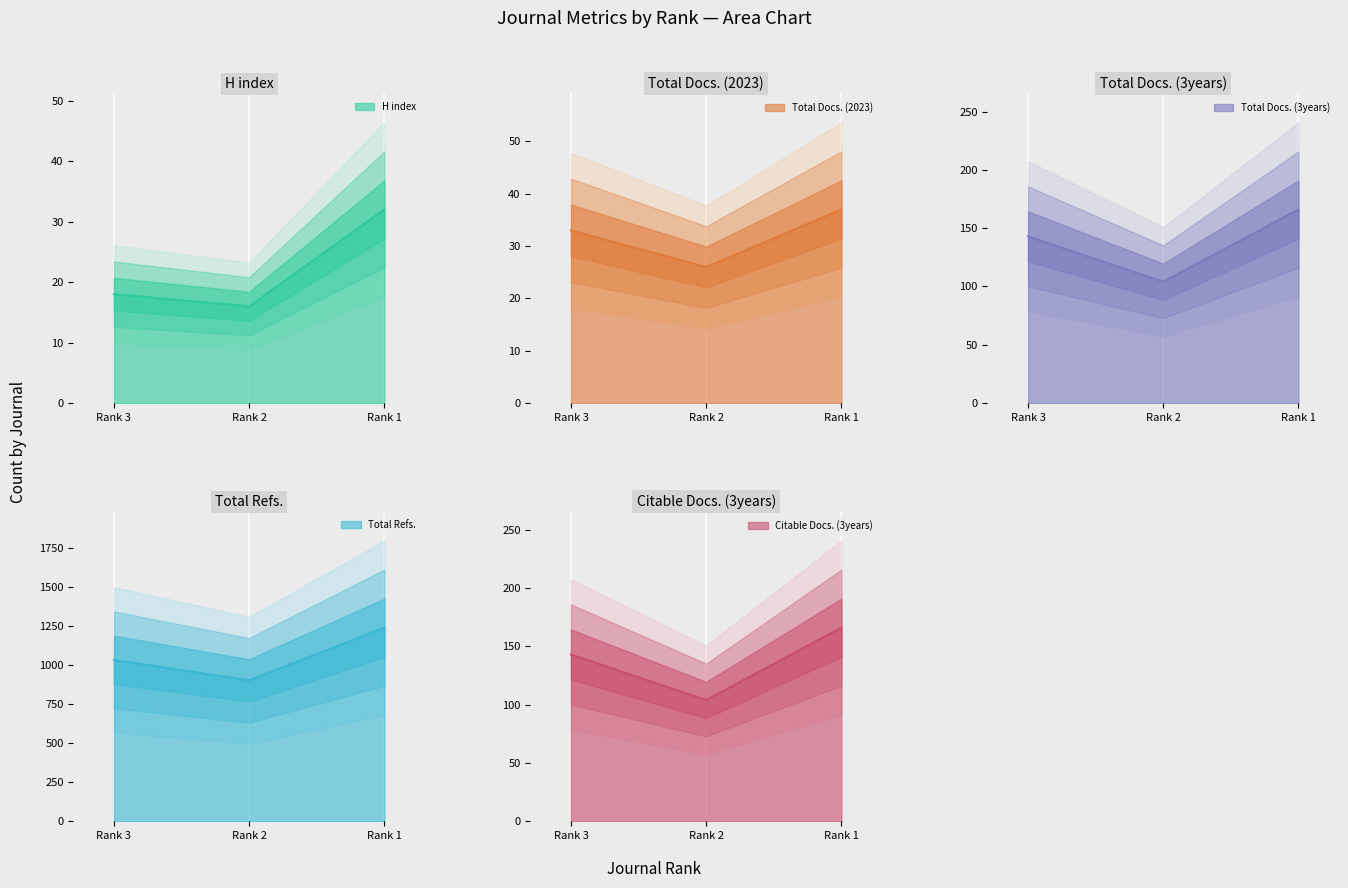

What is the lowest value of the H index series?

16